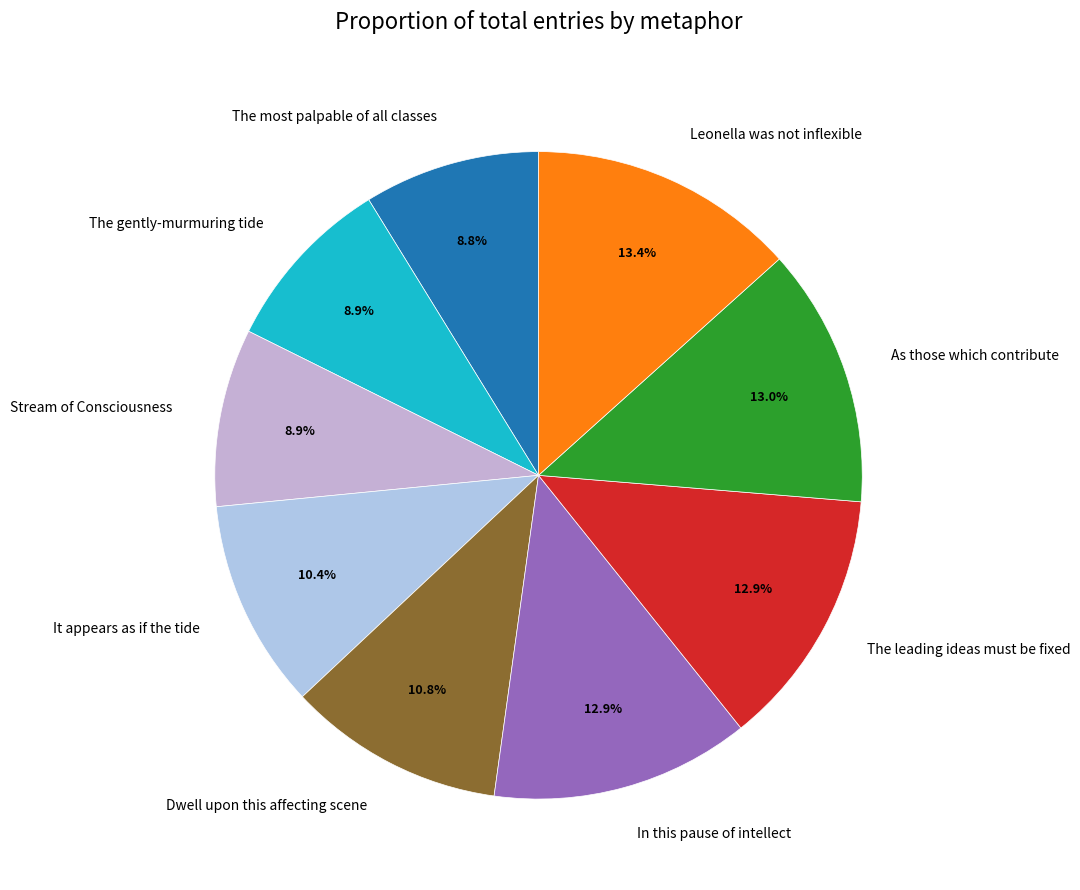

Between The gently-murmuring tide and As those which contribute, which is larger?

As those which contribute